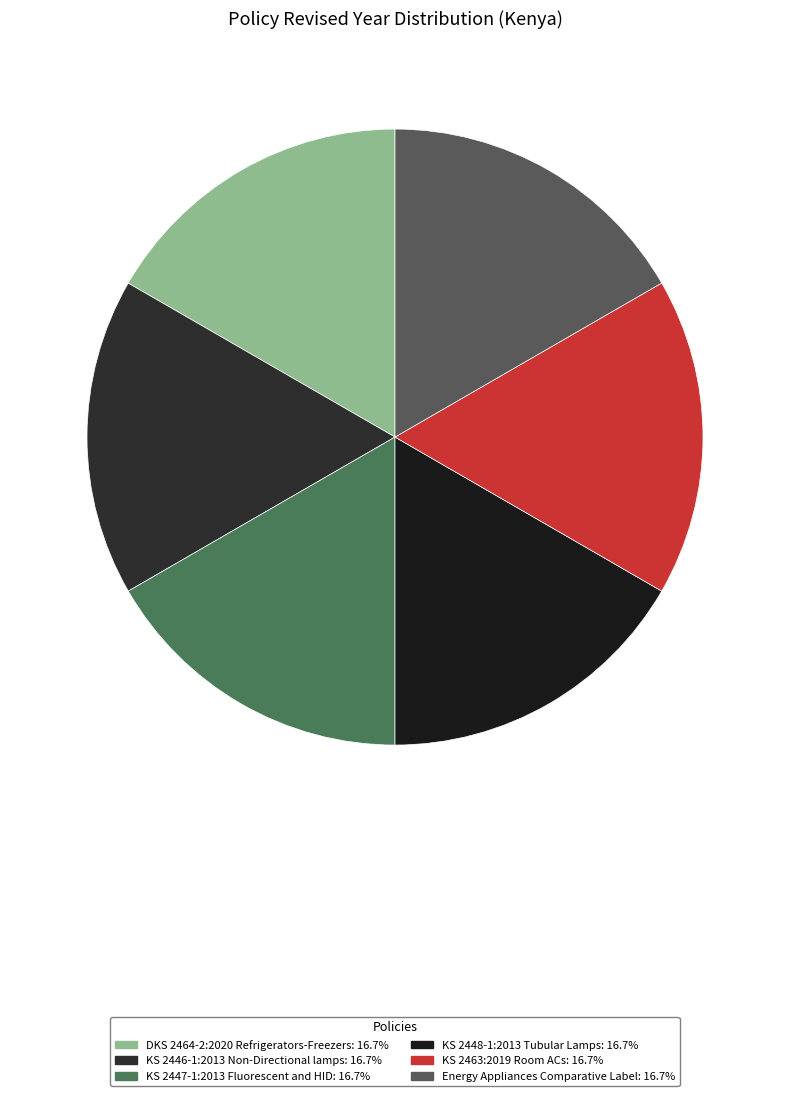

What portion of the pie excludes KS 2447-1:2013 Fluorescent and HID?

83.3%